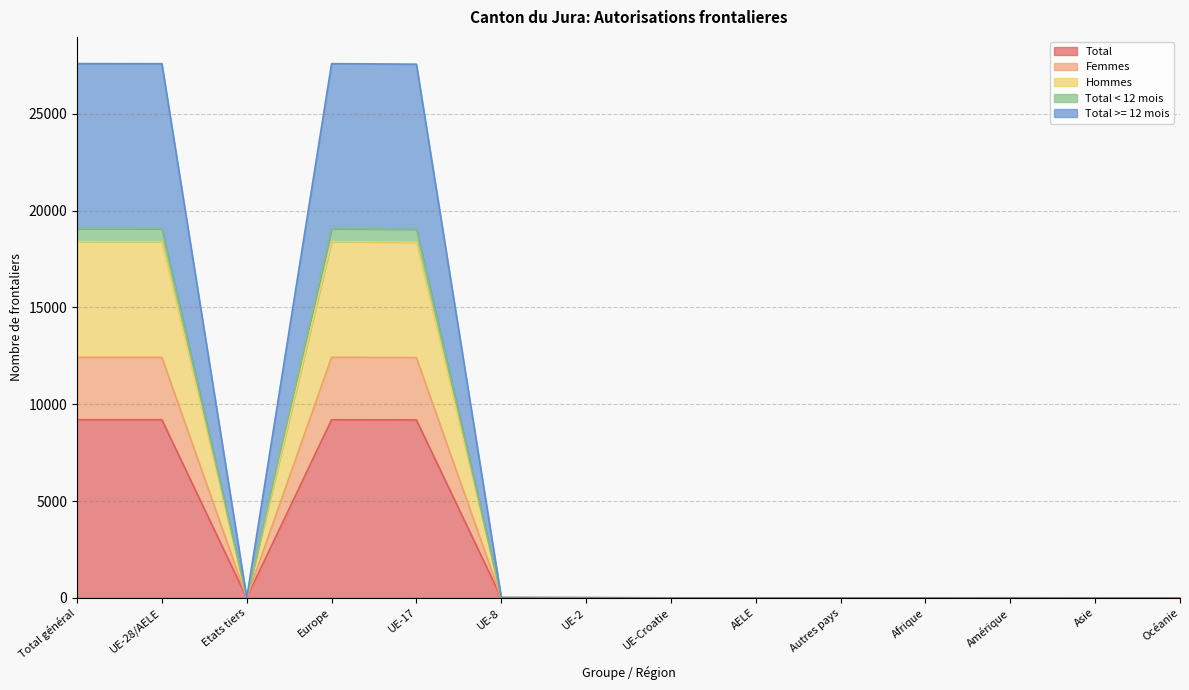

What are all the series names shown in the legend?

Total, Femmes, Hommes, Total < 12 mois, Total >= 12 mois